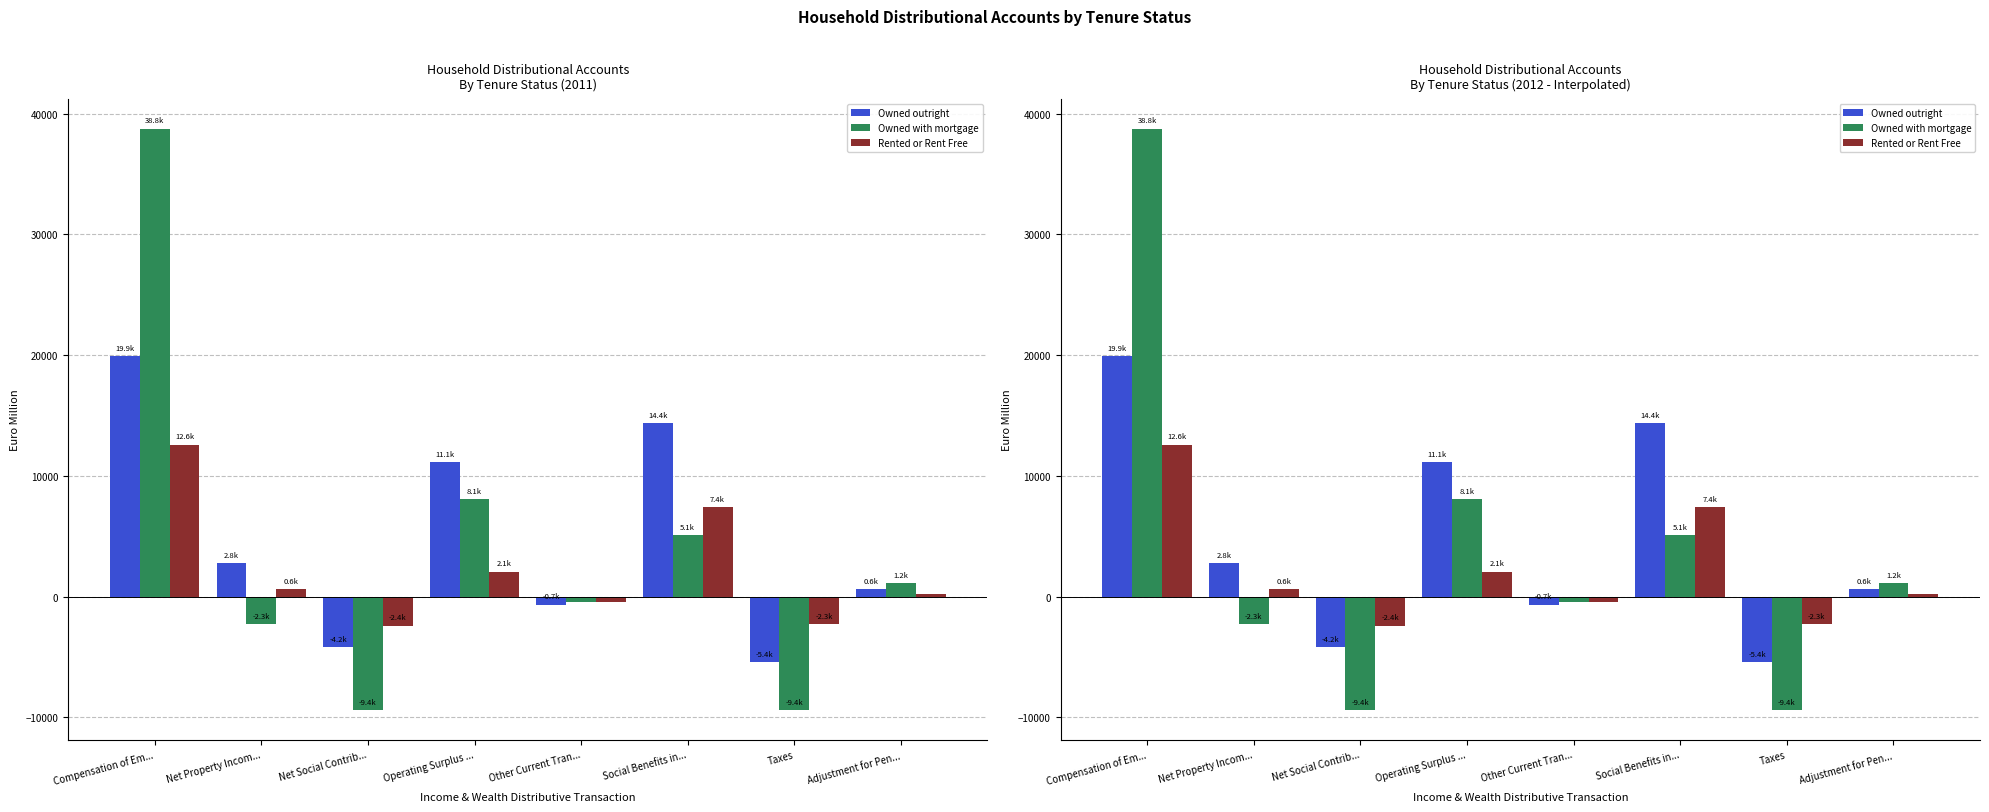

The value of Owned with mortgage at Net Social Contrib... is -3278.9. True or false?

False